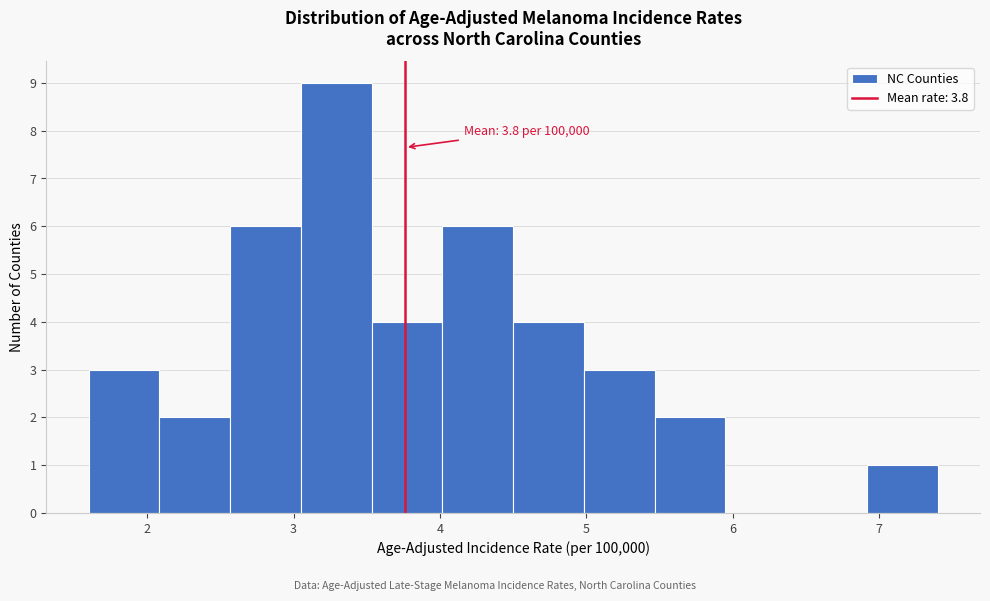

Over which range of the x-axis is the bar tallest?

3.1 to 3.5